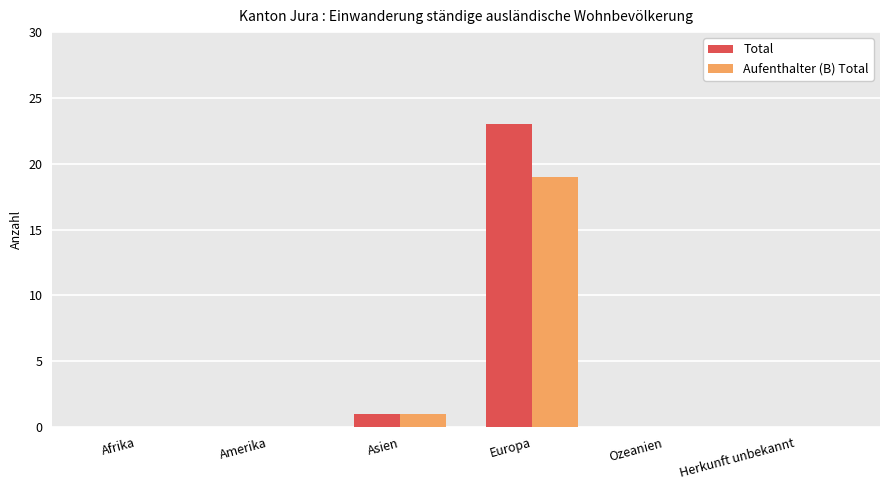

What is the total value across all series at Europa?

42